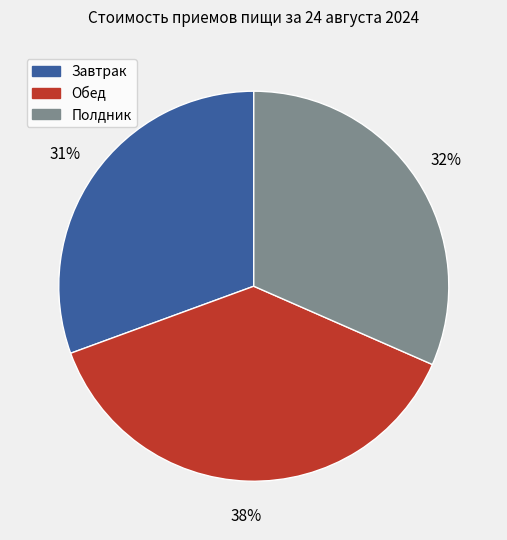

To the nearest percent, what is the difference between the Обед and Завтрак slice percentages?

7%